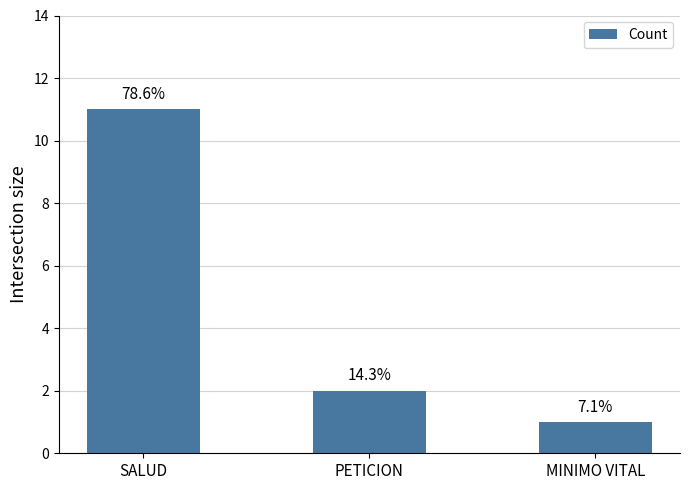

Are the bars horizontal?

No